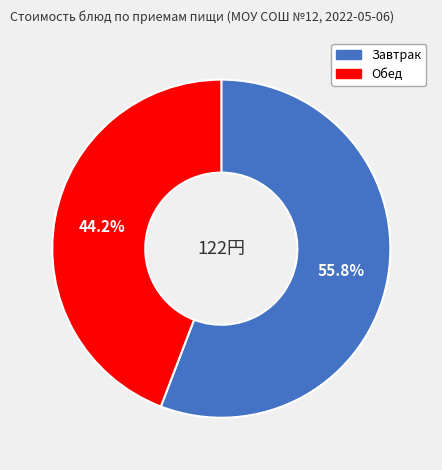

Is there any slice that represents more than half of the pie?

Yes